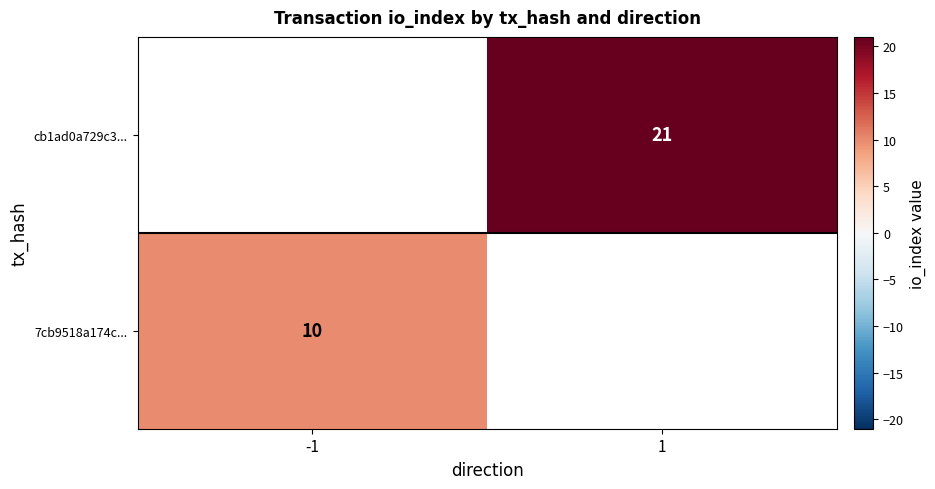

The value of cb1ad0a729c3... at 1 is 31. True or false?

False